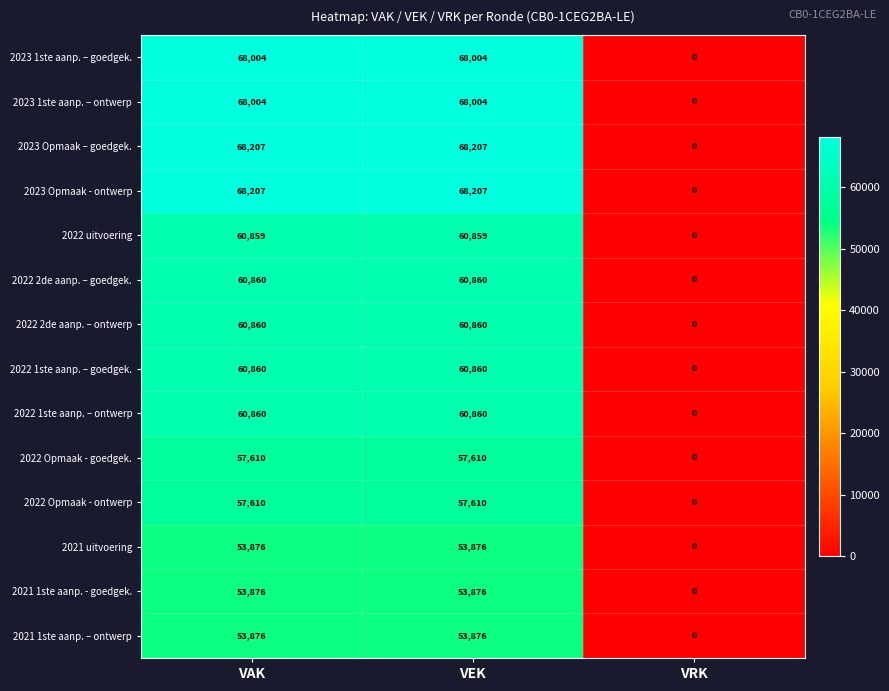

What is the difference between the 2023 Opmaak – goedgek. values at VRK and VEK?

68207